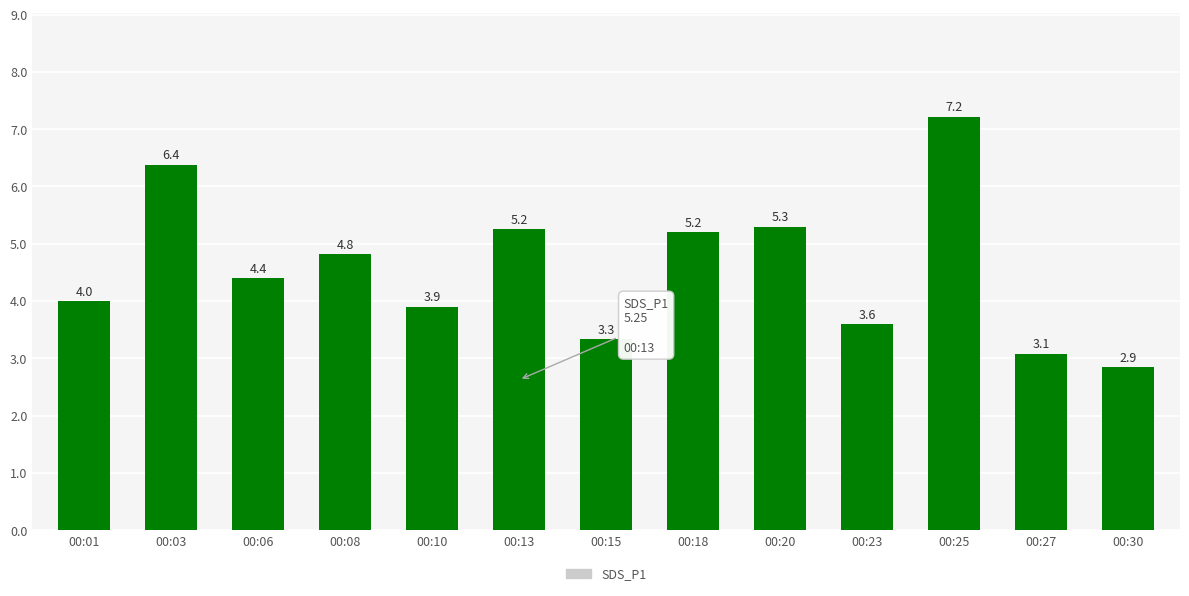

Which category has the lowest value across all series?

00:30